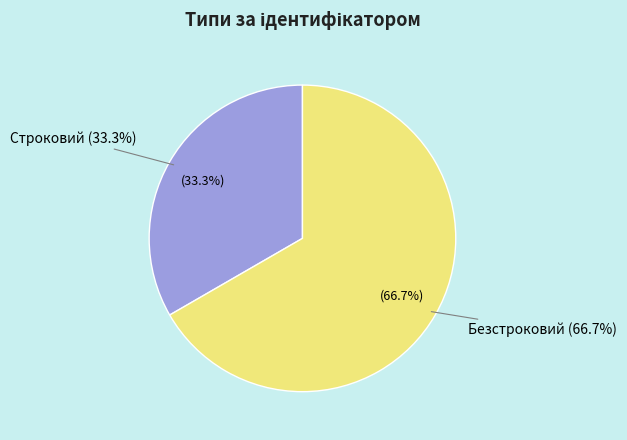

Which slice is the smallest?

Строковий